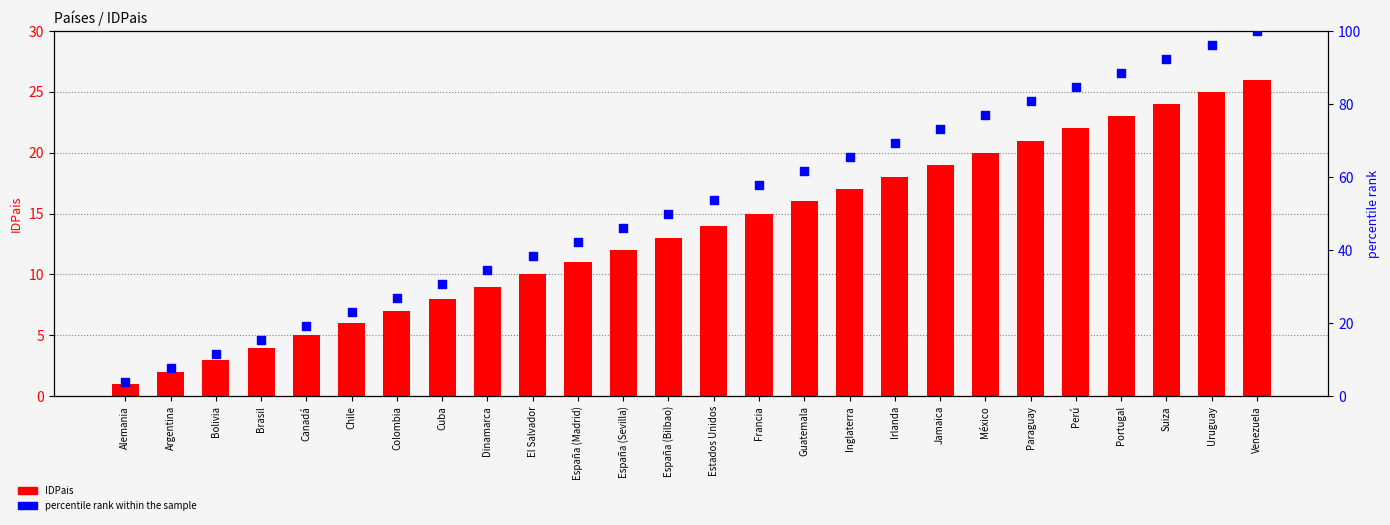

What is the total value across all series at Brasil?

19.4